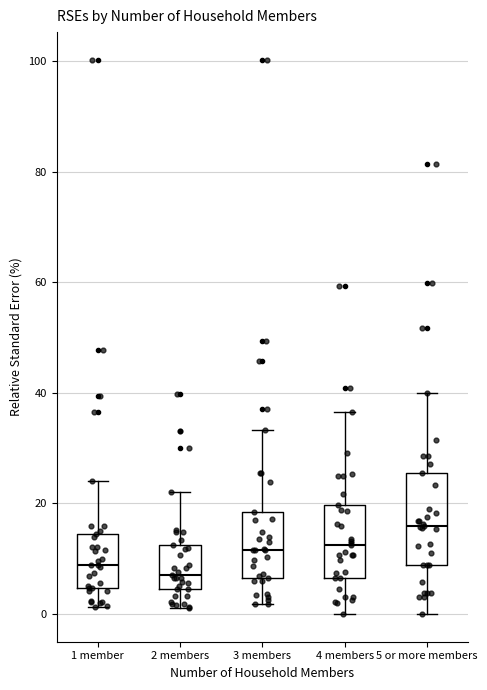

Reading left to right, transcribe this box plot: for each box, give where its median line is, the range the box spans, and where its two whiskers end, as read against the y-axis. The values are not printed on the chart, so give them approximately, as read against the axis.

1 member: median 8, box 4 to 14, whiskers 2 to 24
2 members: median 8, box 4 to 12, whiskers 2 to 22
3 members: median 12, box 6 to 18, whiskers 2 to 34
4 members: median 12, box 6 to 20, whiskers 0 to 36
5 or more members: median 16, box 8 to 26, whiskers 0 to 40